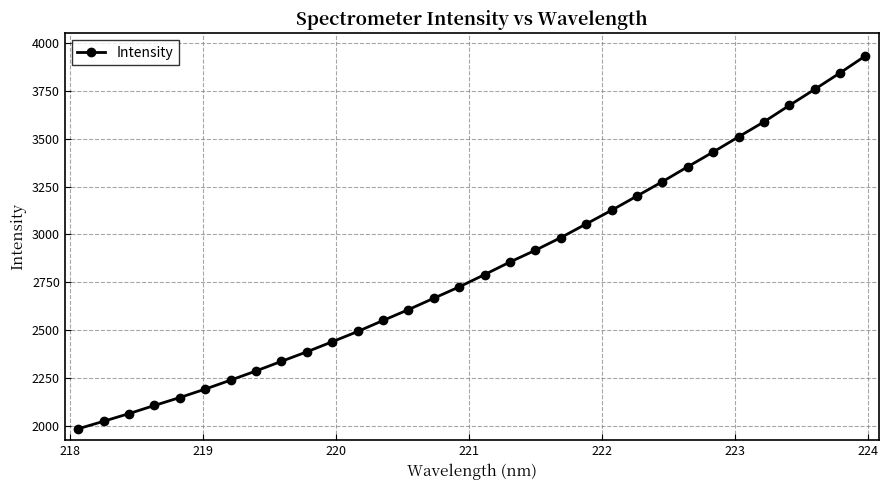

What is the minimum value shown in the chart?

1983.1